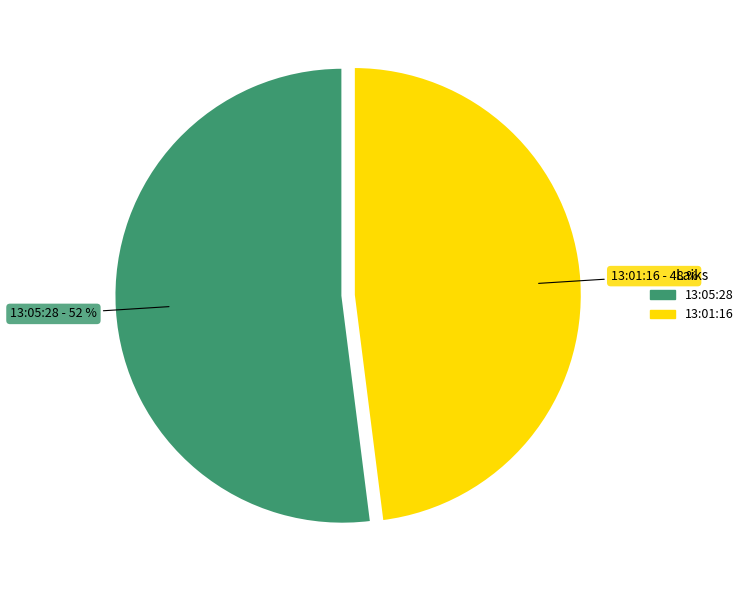

To the nearest percent, what is the difference between the largest and smallest slice percentages?

4%